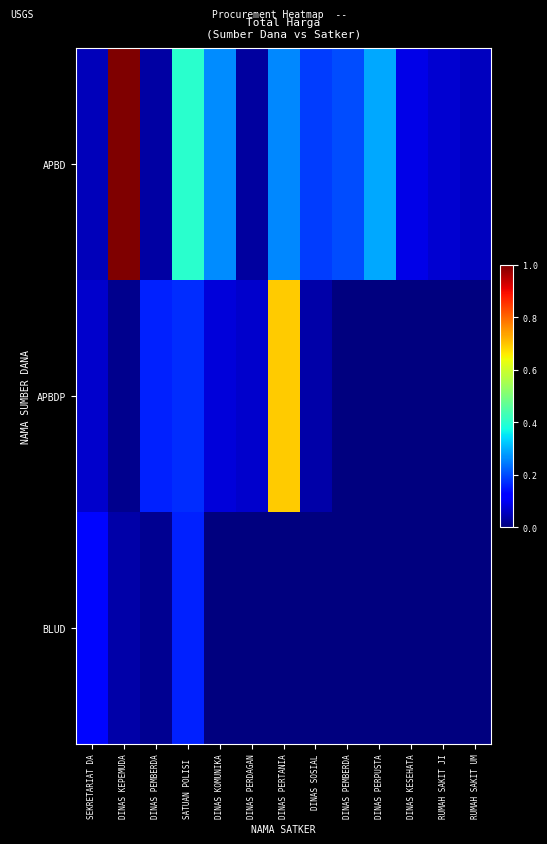

At DINAS PEMBERDA, list the series in order from largest to smallest.

APBDP, APBD, BLUD